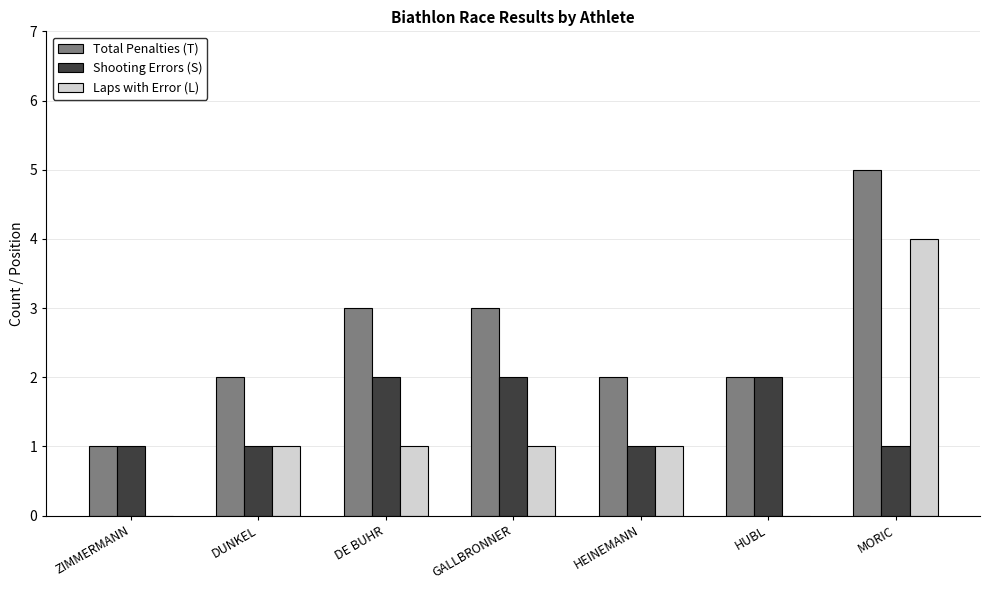

What is the sum of the Laps with Error (L) values at MORIC and DE BUHR?

5